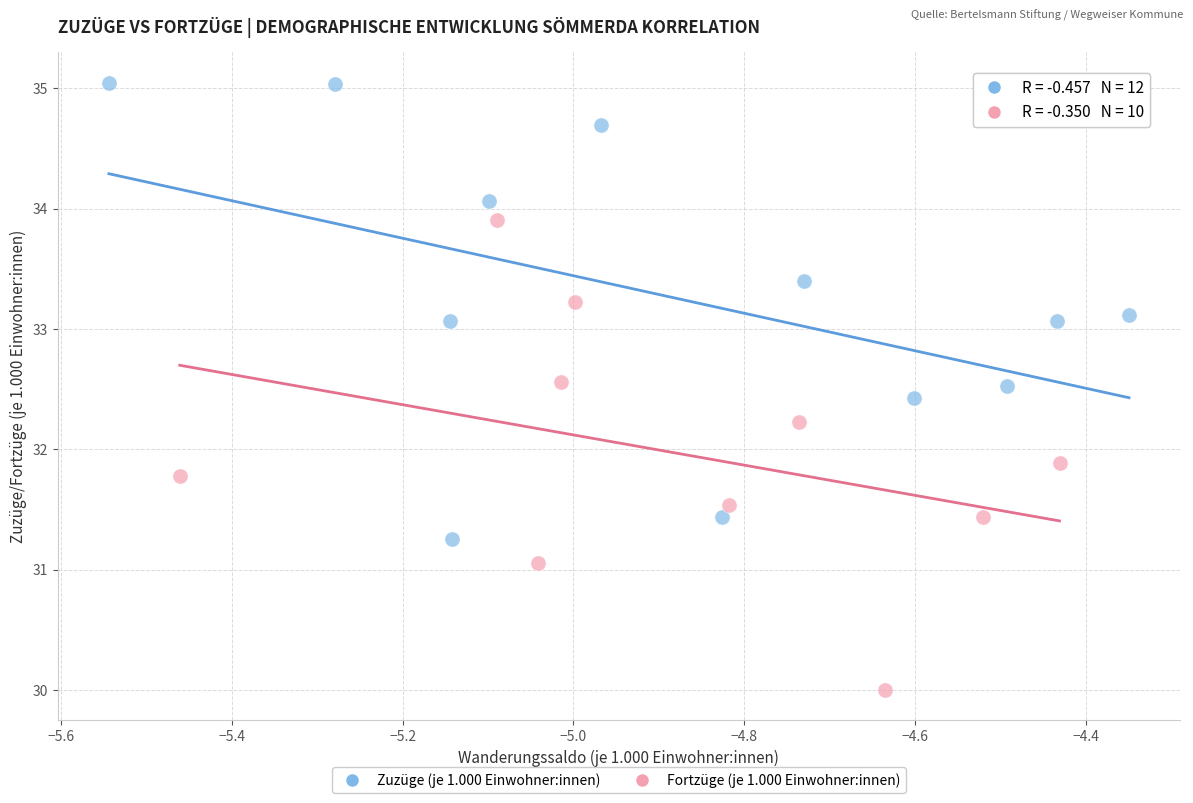

What are all the series names shown in the legend?

Zuzüge (je 1.000 Einwohner:innen), Fortzüge (je 1.000 Einwohner:innen)